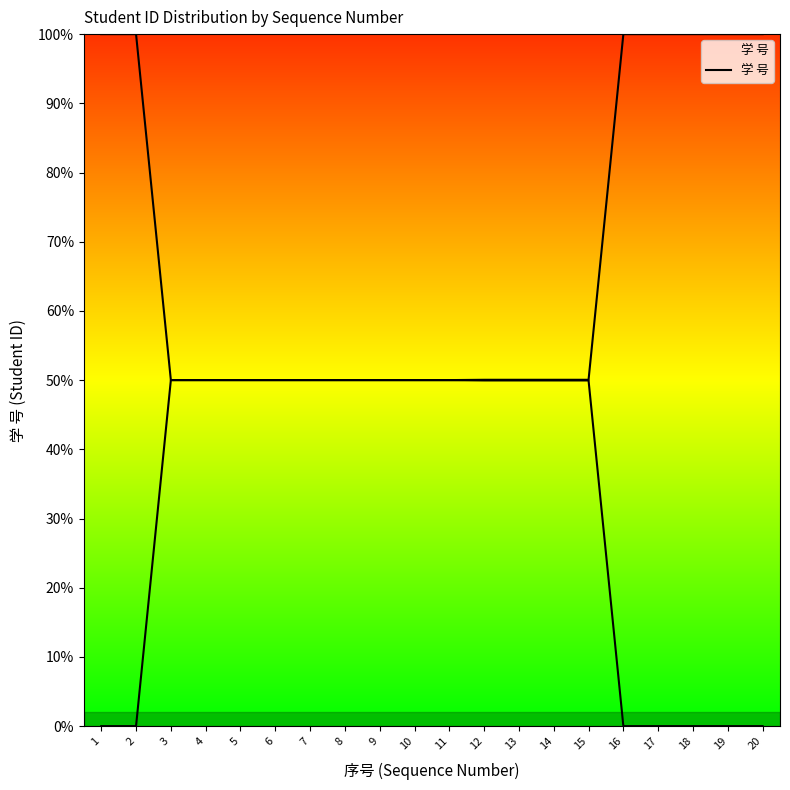

At which category does the chart reach its peak across all series?

20